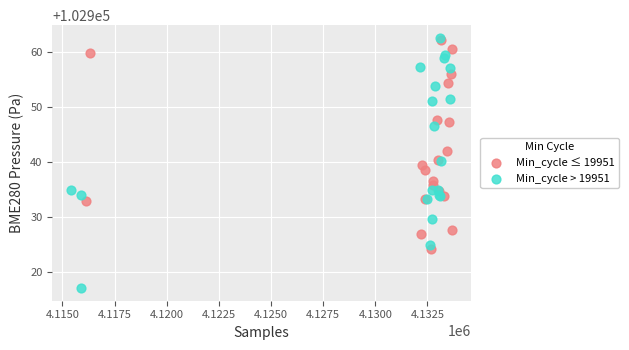

Which series contains the lowest Y value?

Min_cycle > 19951